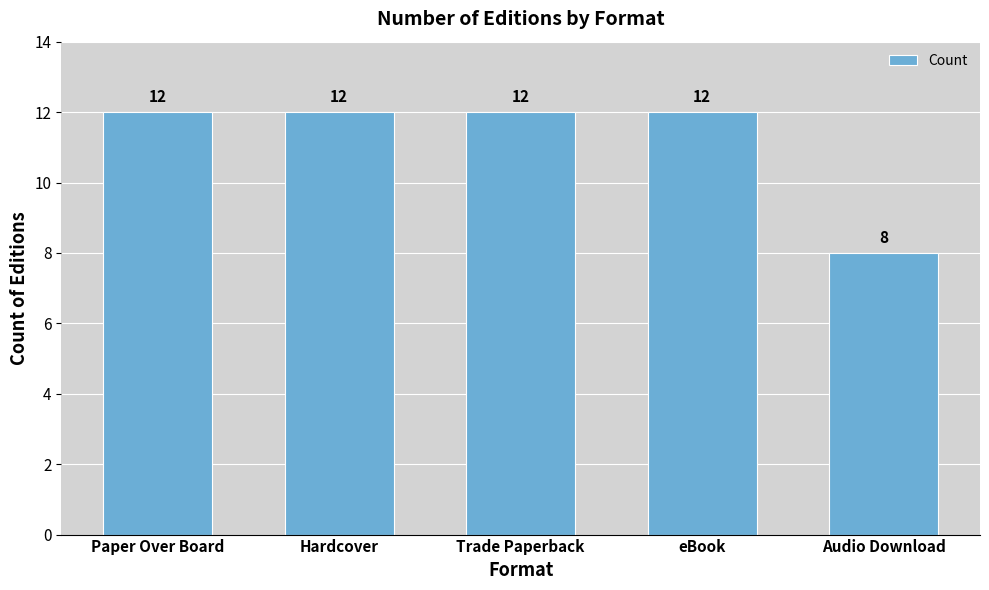

Reading left to right, transcribe all the data shown in this chart.

Paper Over Board=12	Hardcover=12	Trade Paperback=12	eBook=12	Audio Download=8